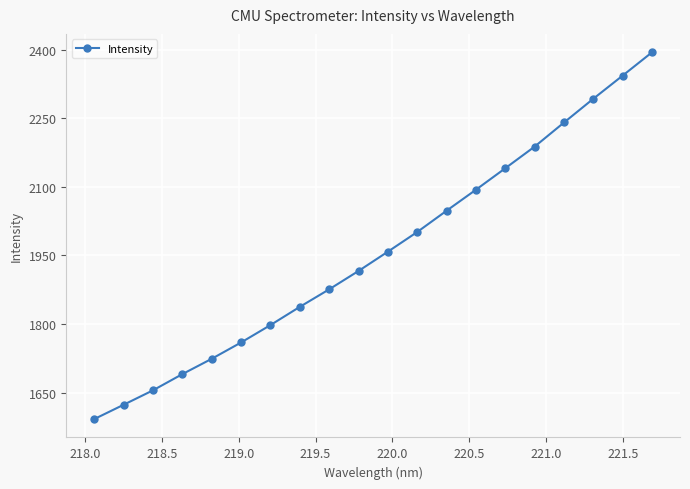

What is the greatest value displayed?

2394.1